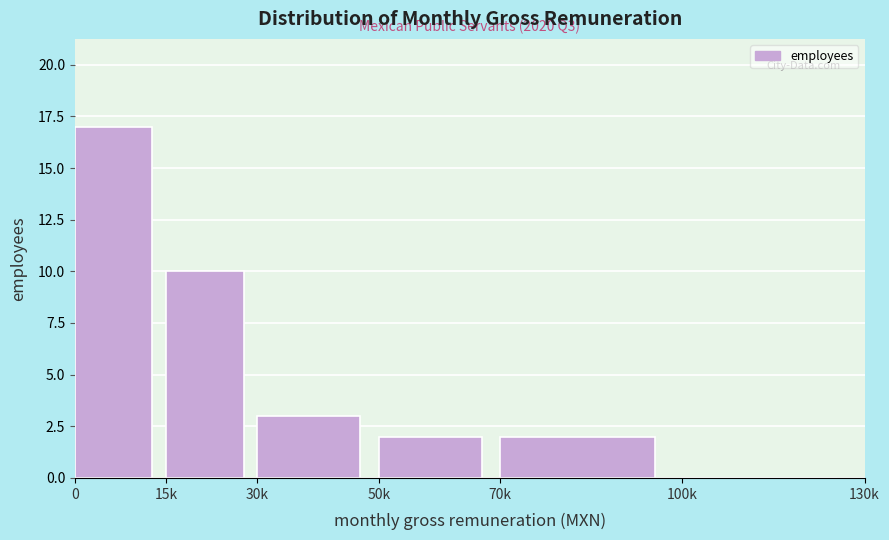

Reading left to right, transcribe all the data shown in this chart.

0=17	15k=10	30k=3	50k=2	70k=2	100k=0